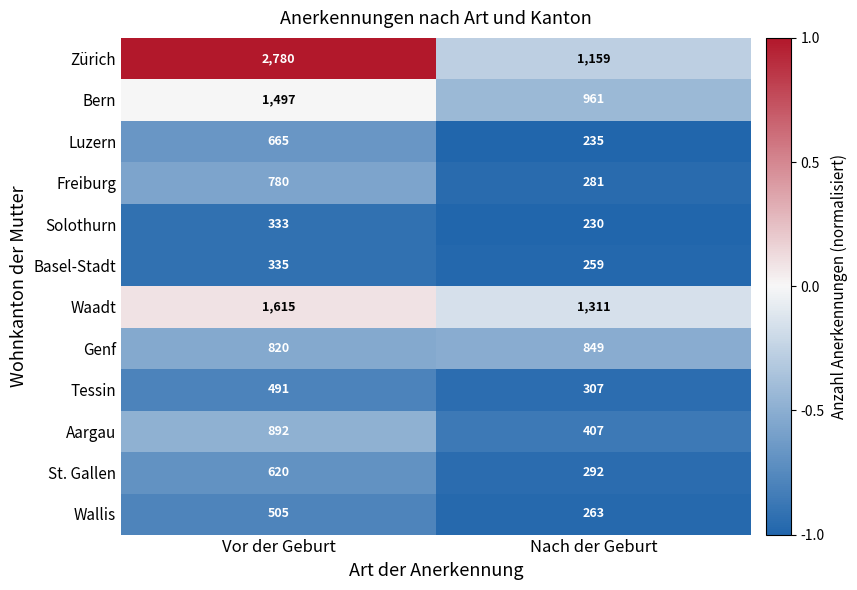

At which label does Genf reach its peak?

Nach der Geburt